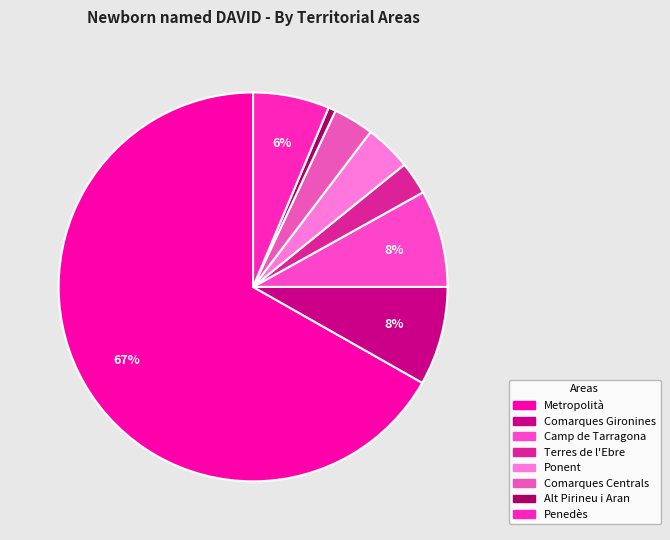

What percentage is the Camp de Tarragona slice, to the nearest percent?

8%